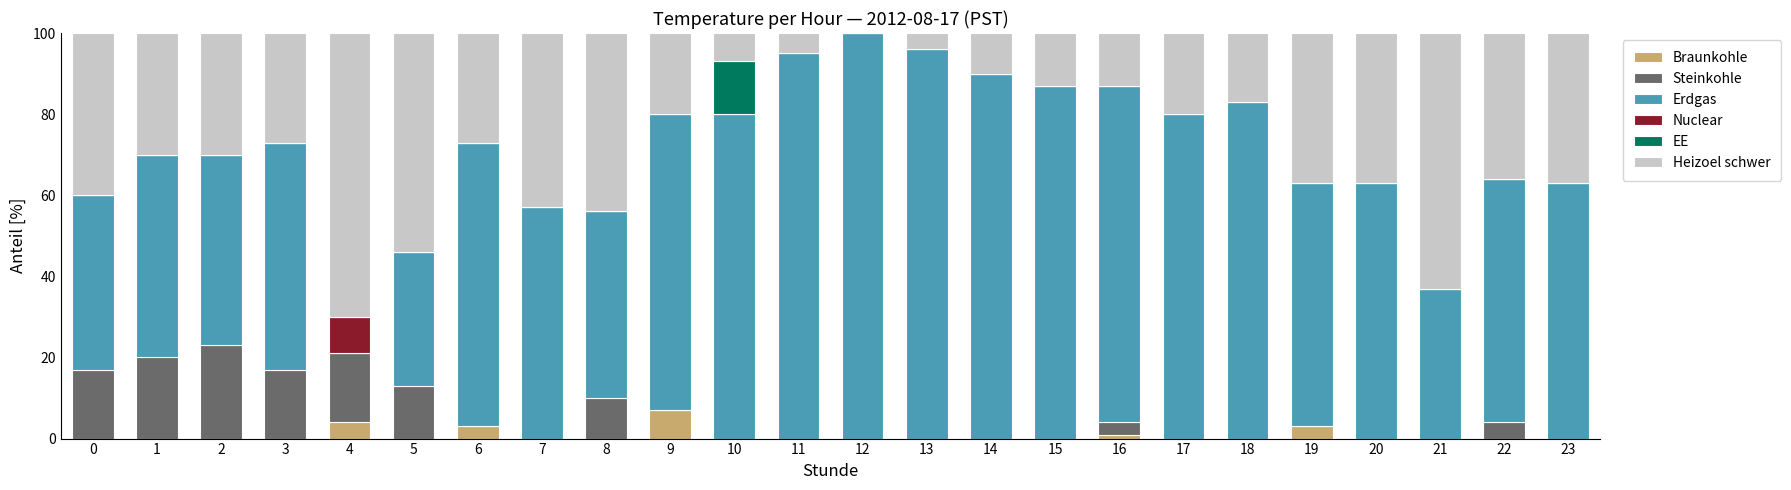

What is the total value across all series at 8?

100